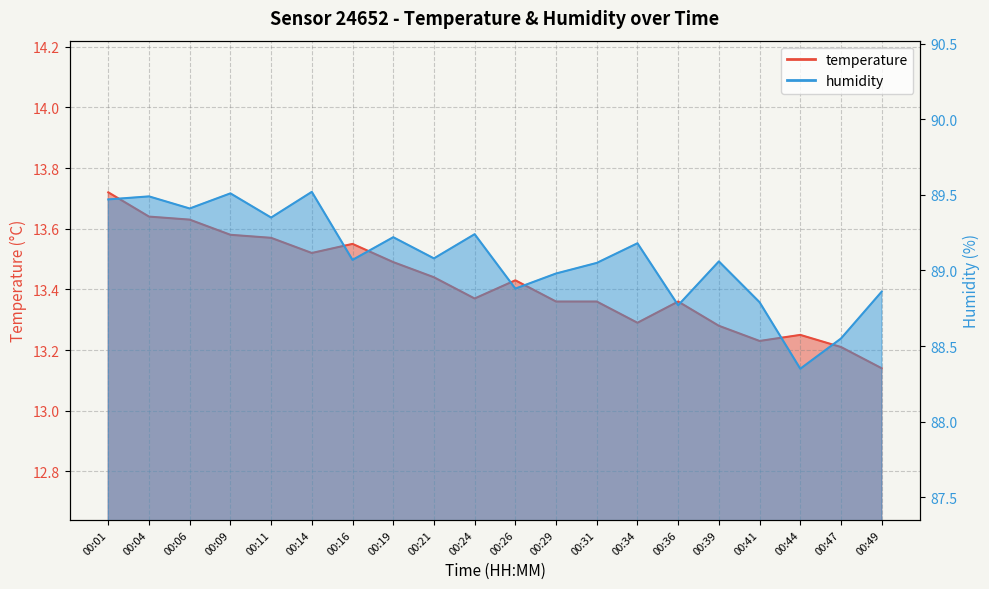

The value of humidity at 00:31 is 116.0. True or false?

False